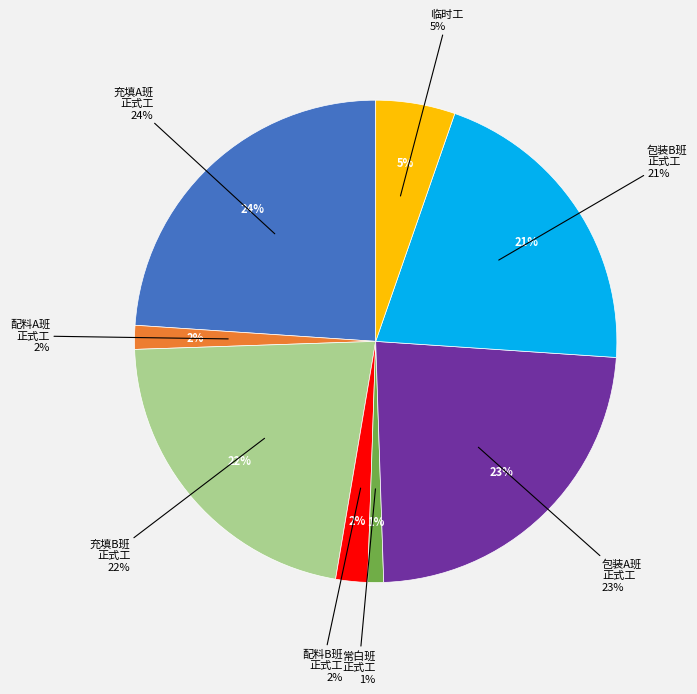

Does any single category account for the majority?

No